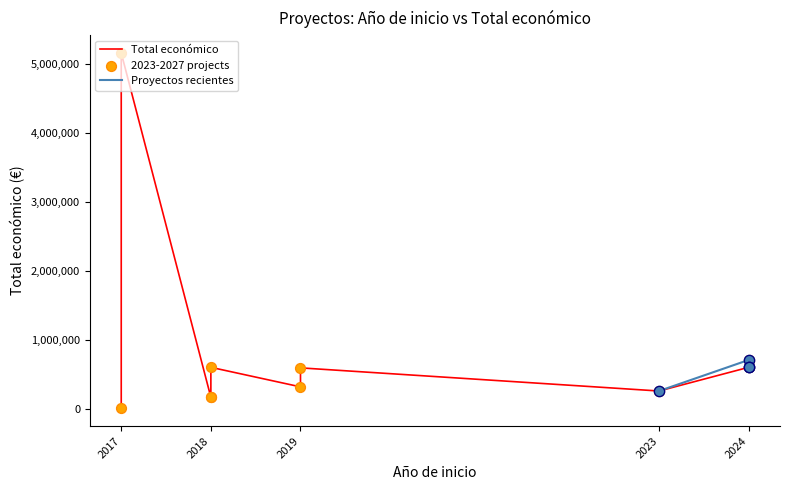

What is the change in value from 2019 to 2019?

+275747.0